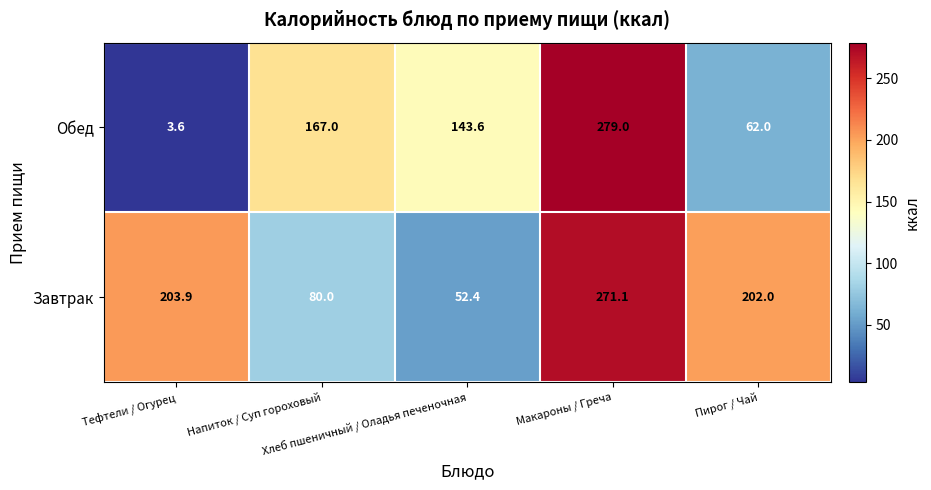

What is the sum of all Обед values?

655.2